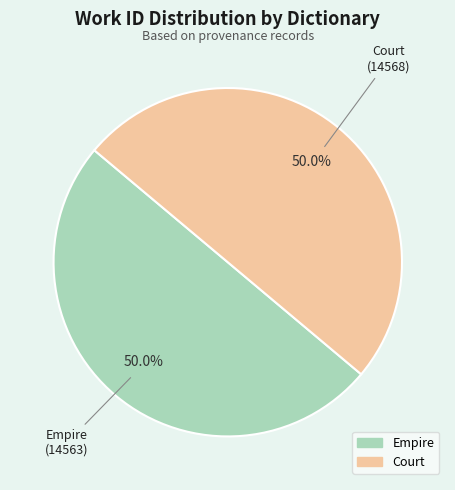

The Court slice represents 56% of the pie. True or false?

False